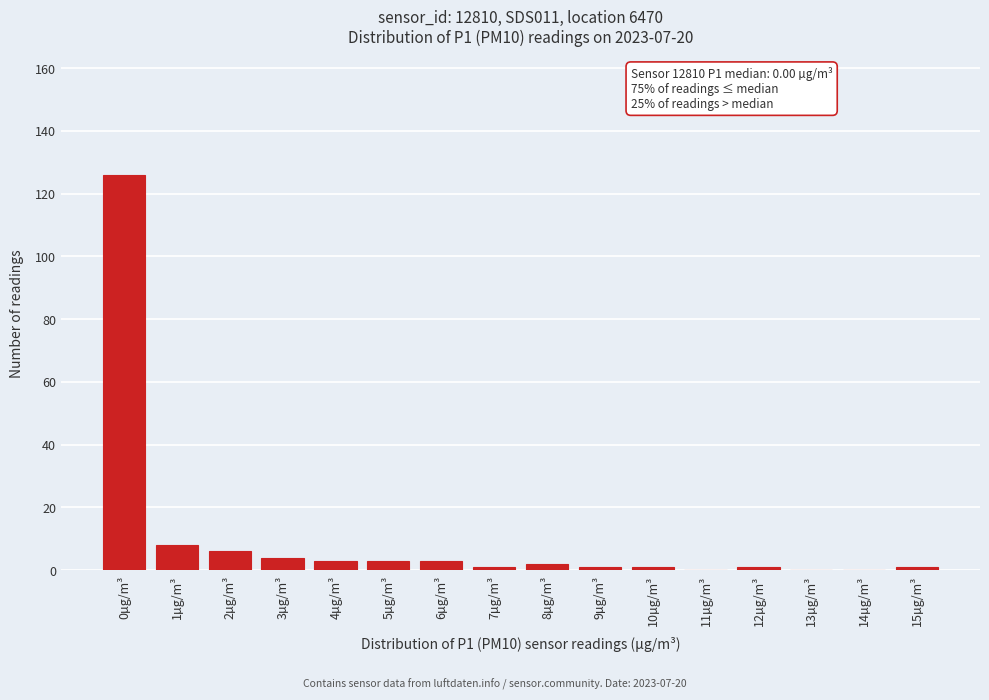

Reading left to right, list all the values displayed in this chart.

0µg/m³=126	1µg/m³=8	2µg/m³=6	3µg/m³=4	4µg/m³=3	5µg/m³=3	6µg/m³=3	7µg/m³=1	8µg/m³=2	9µg/m³=1	10µg/m³=1	11µg/m³=0	12µg/m³=1	13µg/m³=0	14µg/m³=0	15µg/m³=1